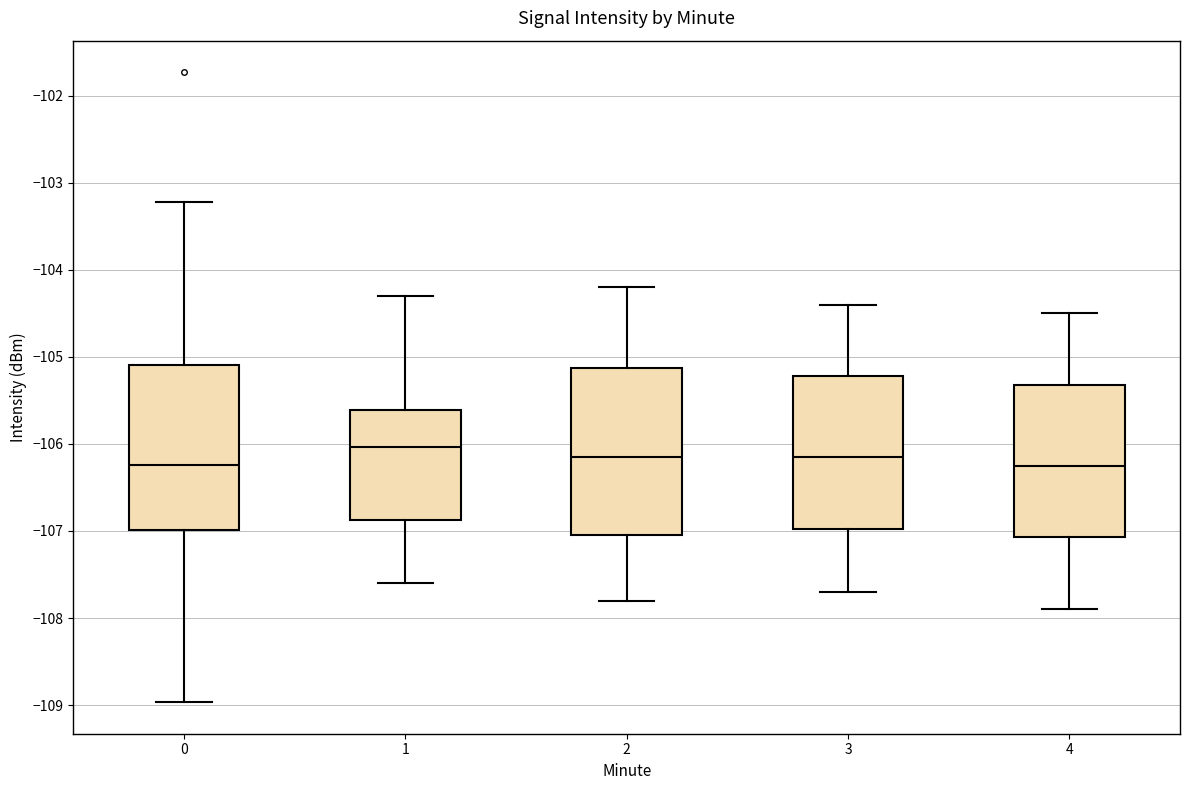

Where does the median line of the box at x = 3 sit on the y-axis? The values are not printed on the chart, so give them approximately, as read against the axis.

-106.1